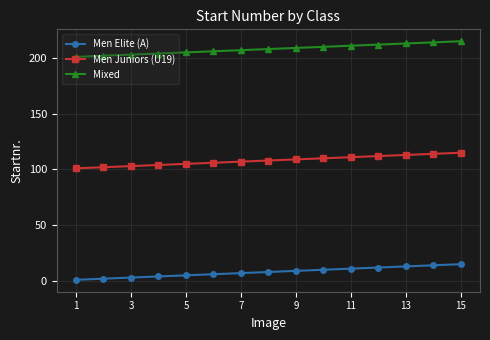

What is the sum of all Mixed values?

3120